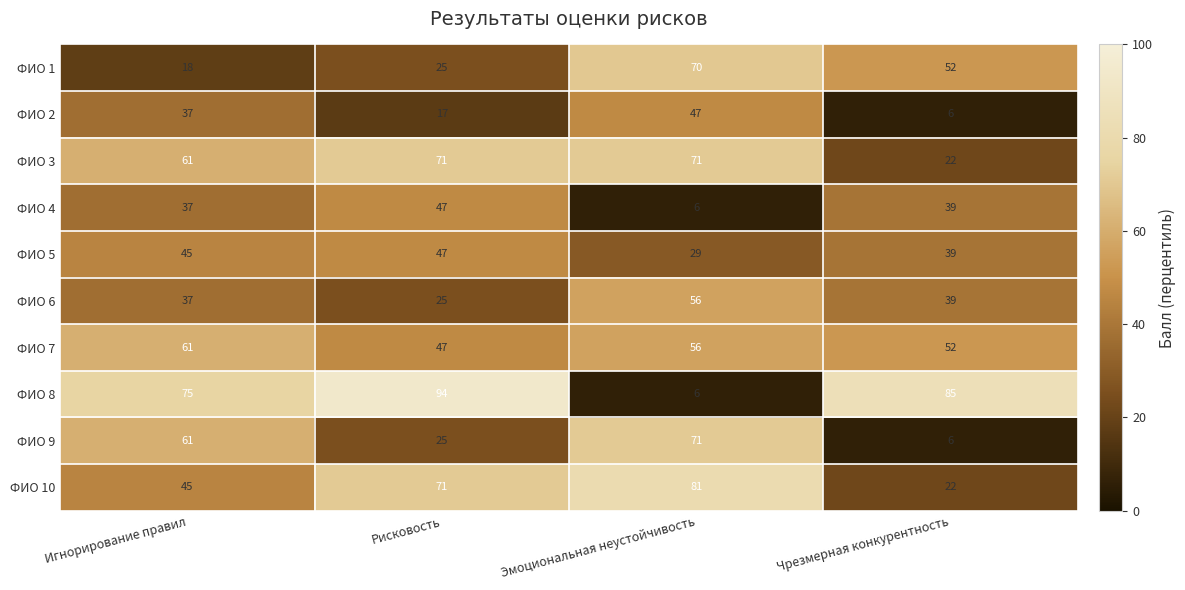

List the labels in order of ФИО 5 value, smallest first.

Эмоциональная неустойчивость, Чрезмерная конкурентность, Игнорирование правил, Рисковость